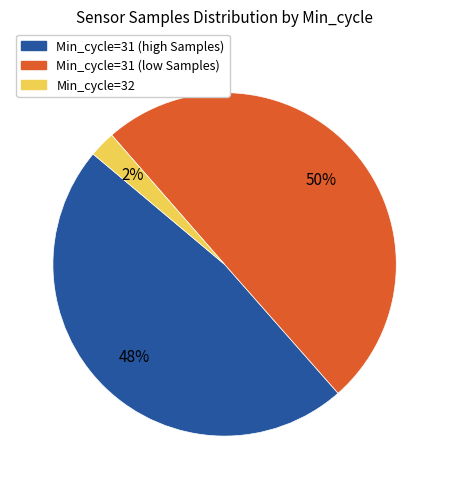

To the nearest percent, what is the average slice percentage?

33%